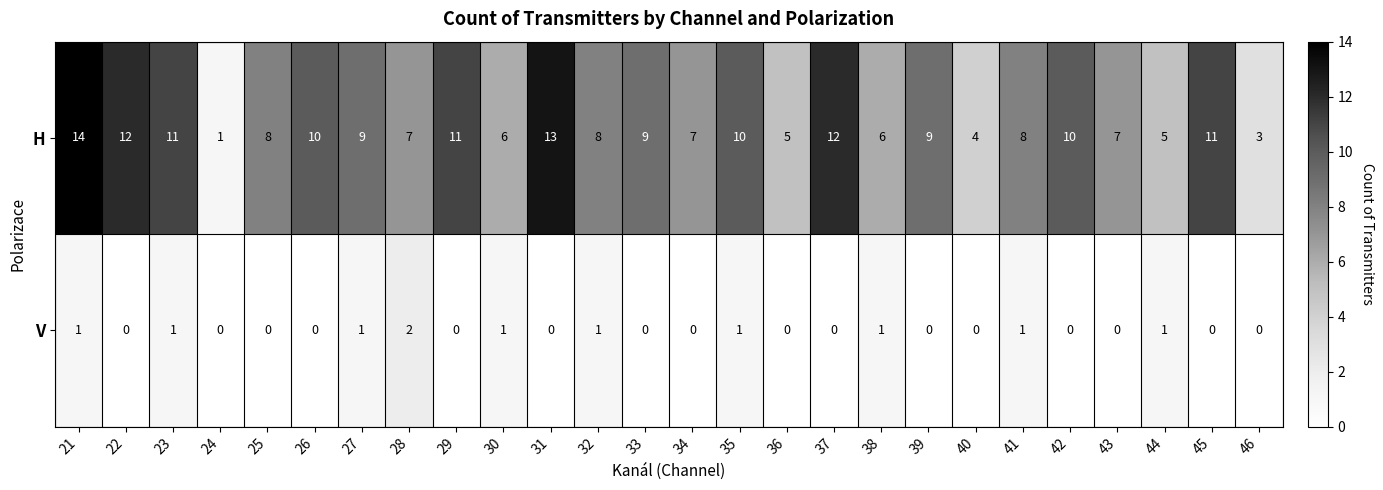

List the series in order of their overall mean, highest first.

H, V